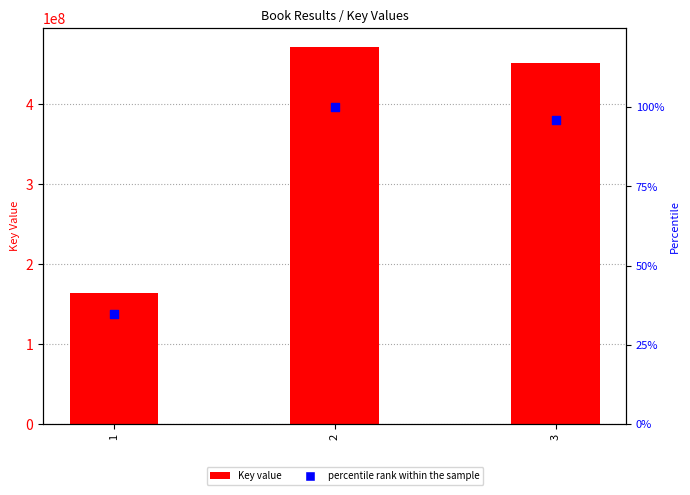

Which series has the largest total across all categories?

Key